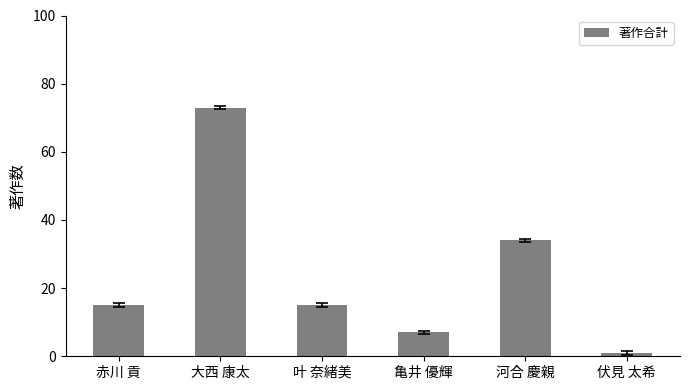

Reading right to left, list all the values displayed in this chart.

伏見 太希=1	河合 慶親=34	亀井 優輝=7	叶 奈緒美=15	大西 康太=73	赤川 貢=15